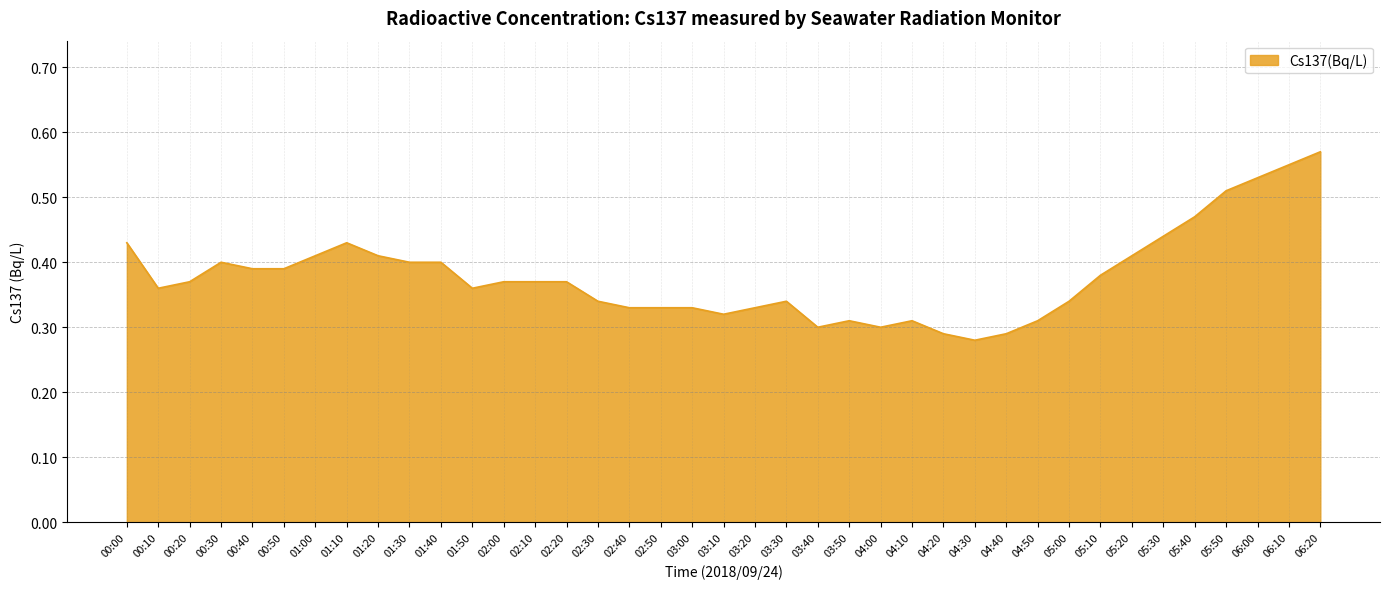

The value at 06:00 is 0.1. True or false?

False